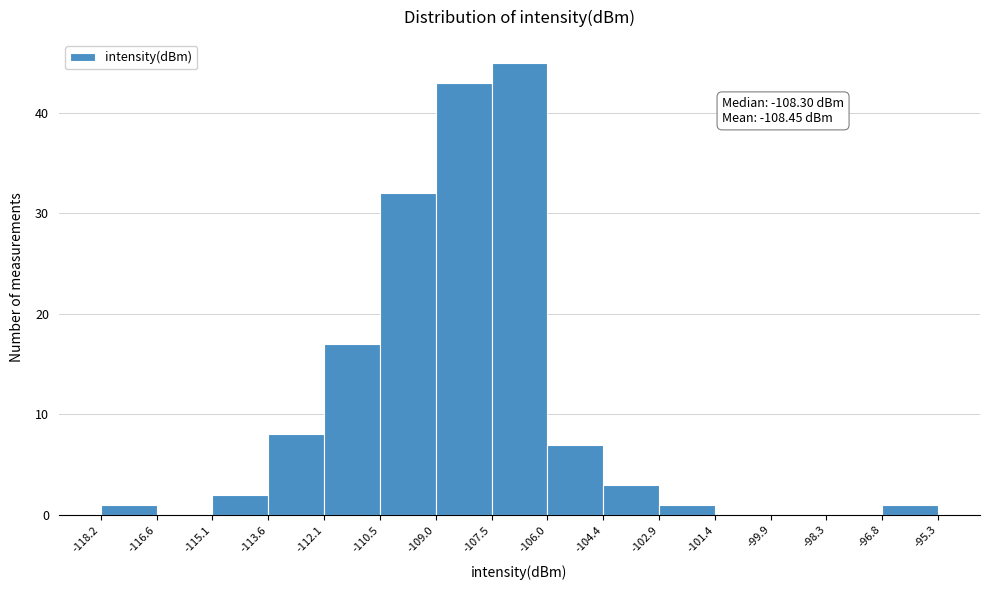

Which range on the x-axis has the tallest bar?

-107.5 to -106.0